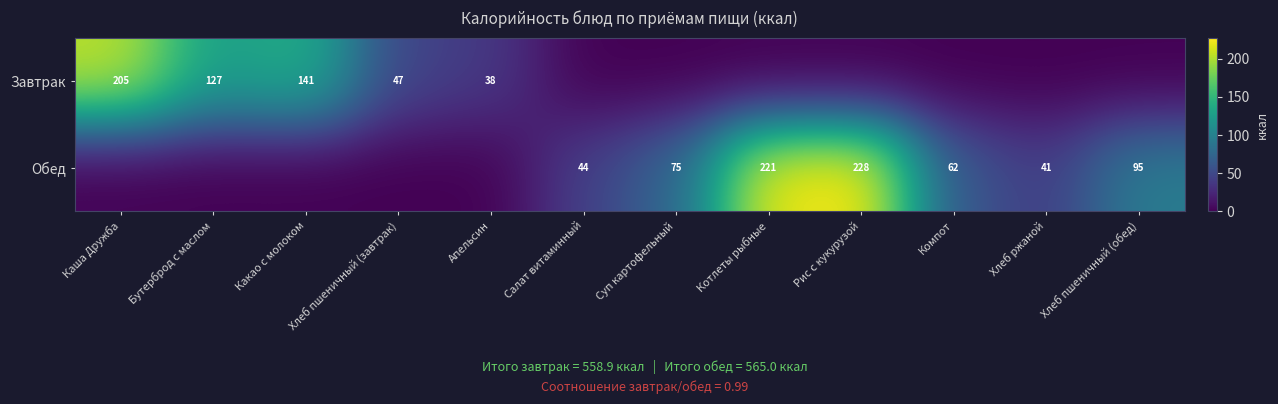

Is it true that Завтрак equals 56 at Апельсин?

False